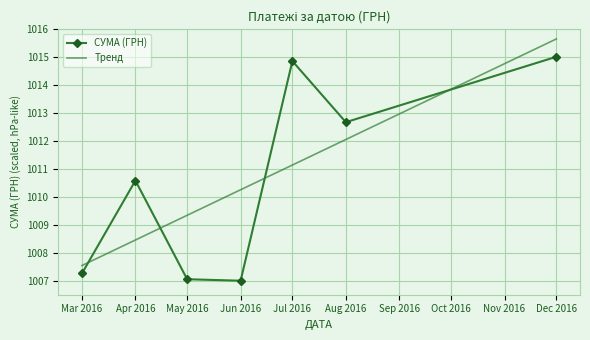

What position from the left is Aug 2016?

6